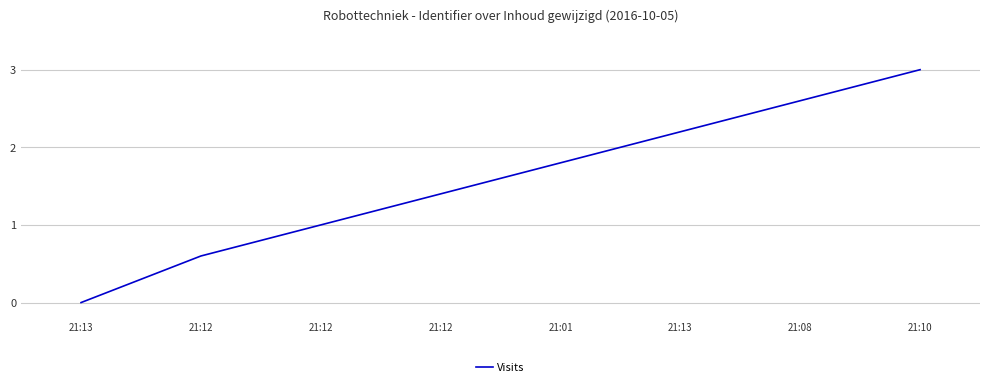

How many lines are shown in the chart?

1